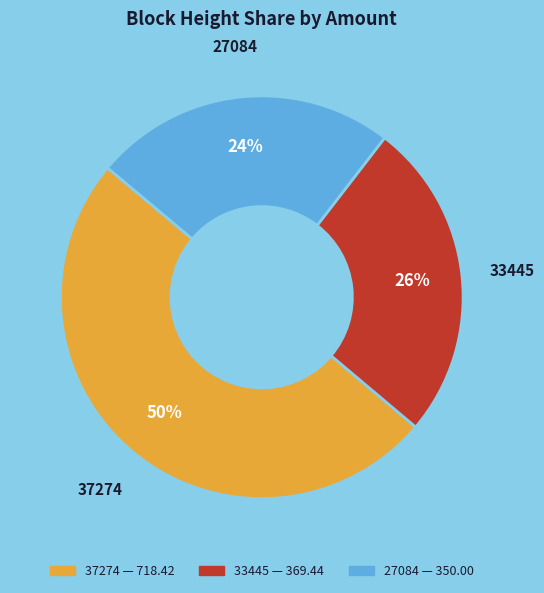

To the nearest percent, what is the combined percentage of 27084 and 33445?

50%